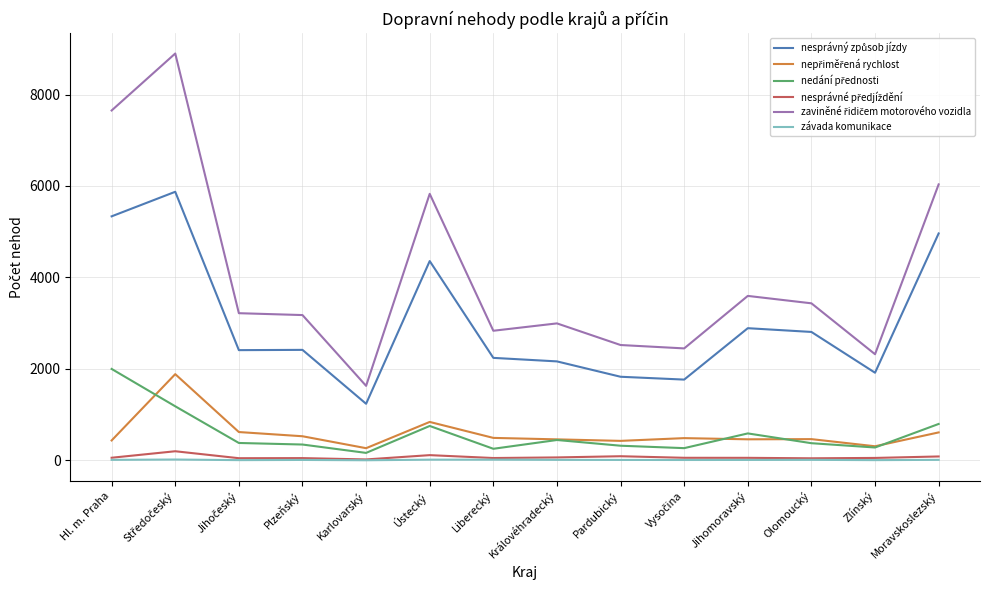

The value of nedání přednosti at Moravskoslezský is 796. True or false?

True